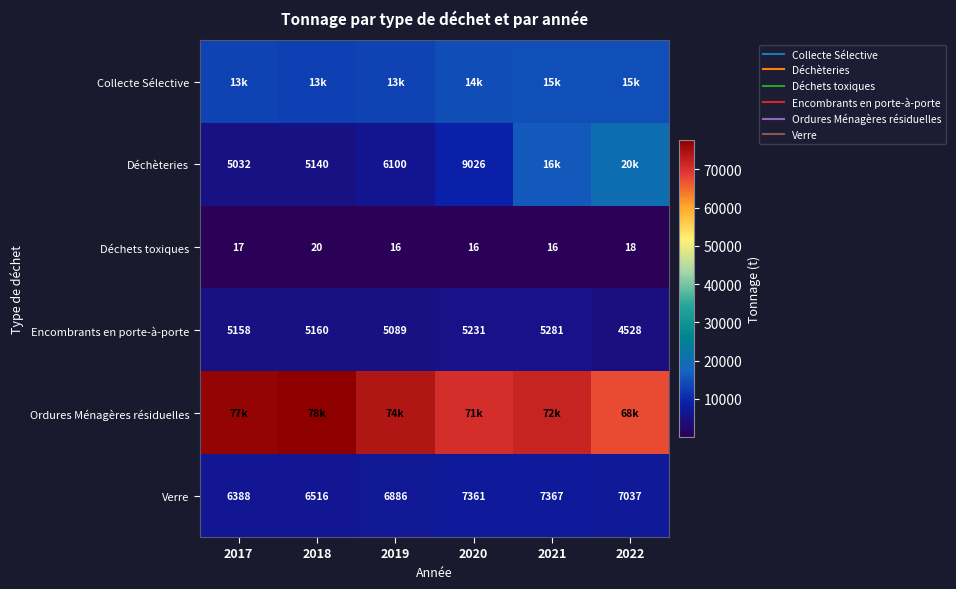

List the series in order of their peak value, lowest first.

Déchets toxiques, Encombrants en porte-à-porte, Verre, Collecte Sélective, Déchèteries, Ordures Ménagères résiduelles